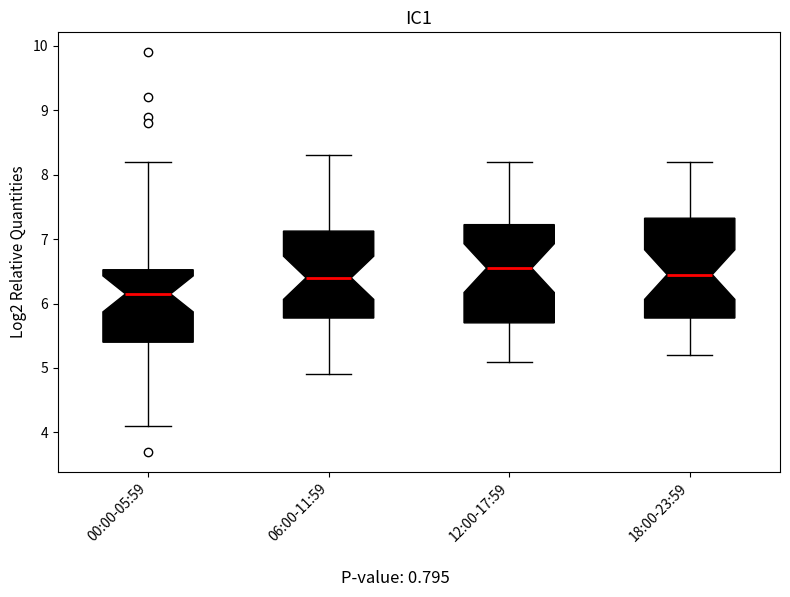

Which box has the lowest median line?

00:00-05:59